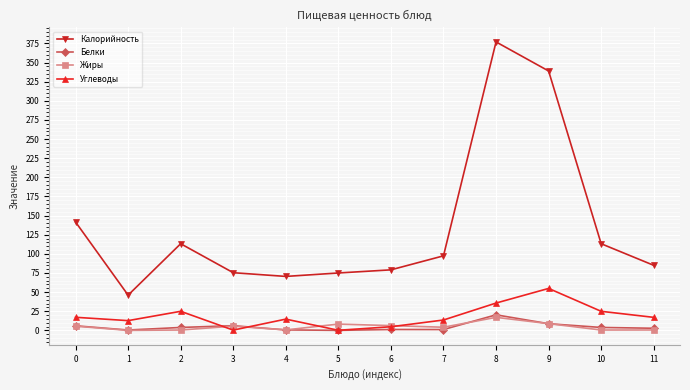

How many data points in Калорийность are less than 97?

6